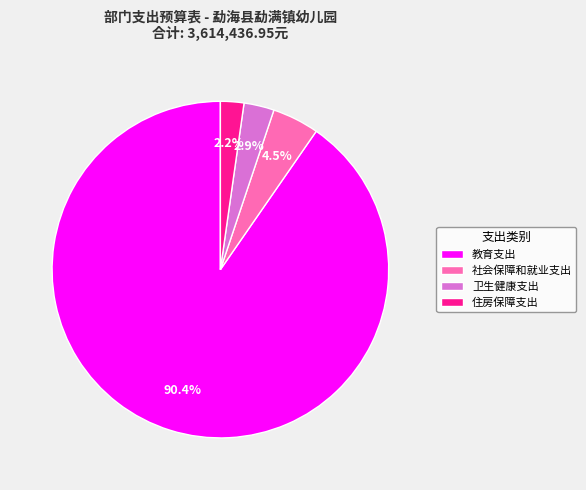

To the nearest percent, what is the difference between the largest and smallest slice percentages?

88%